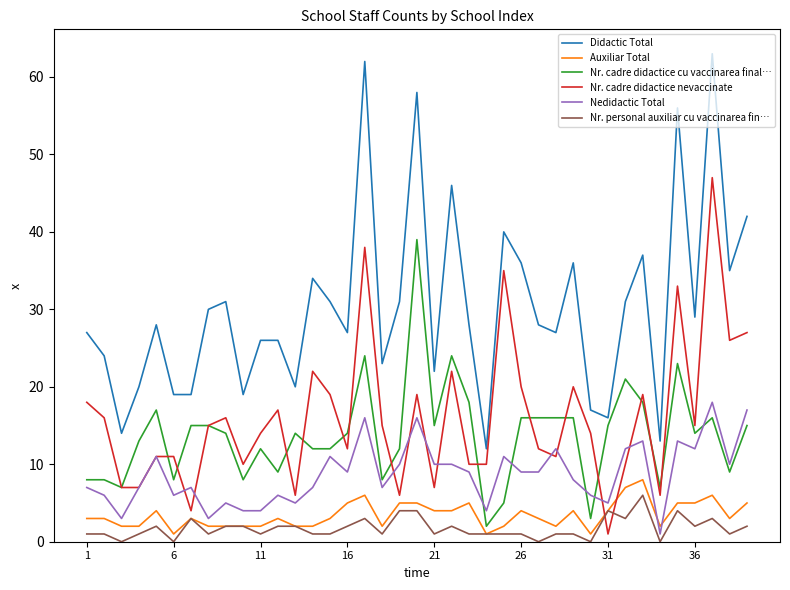

What is the difference between the maximum and minimum values in the Auxiliar Total series?

7